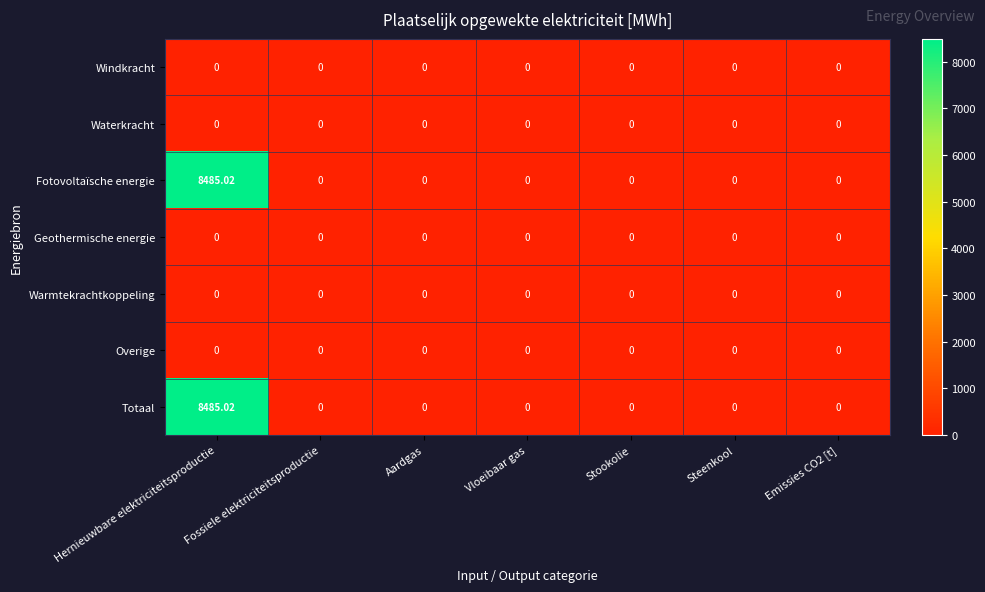

At which category is the sum across all series the highest?

Hernieuwbare elektriciteitsproductie